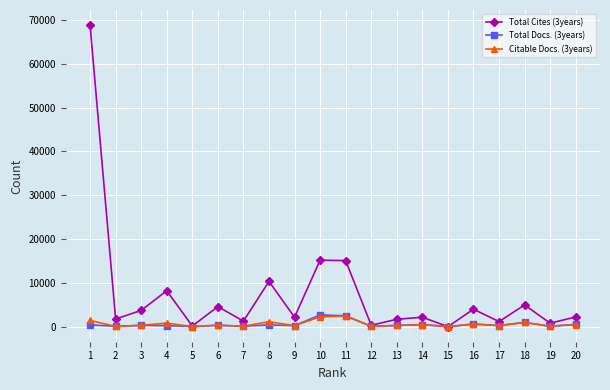

Rank the series at 8 from highest to lowest value.

Total Cites (3years), Citable Docs. (3years), Total Docs. (3years)